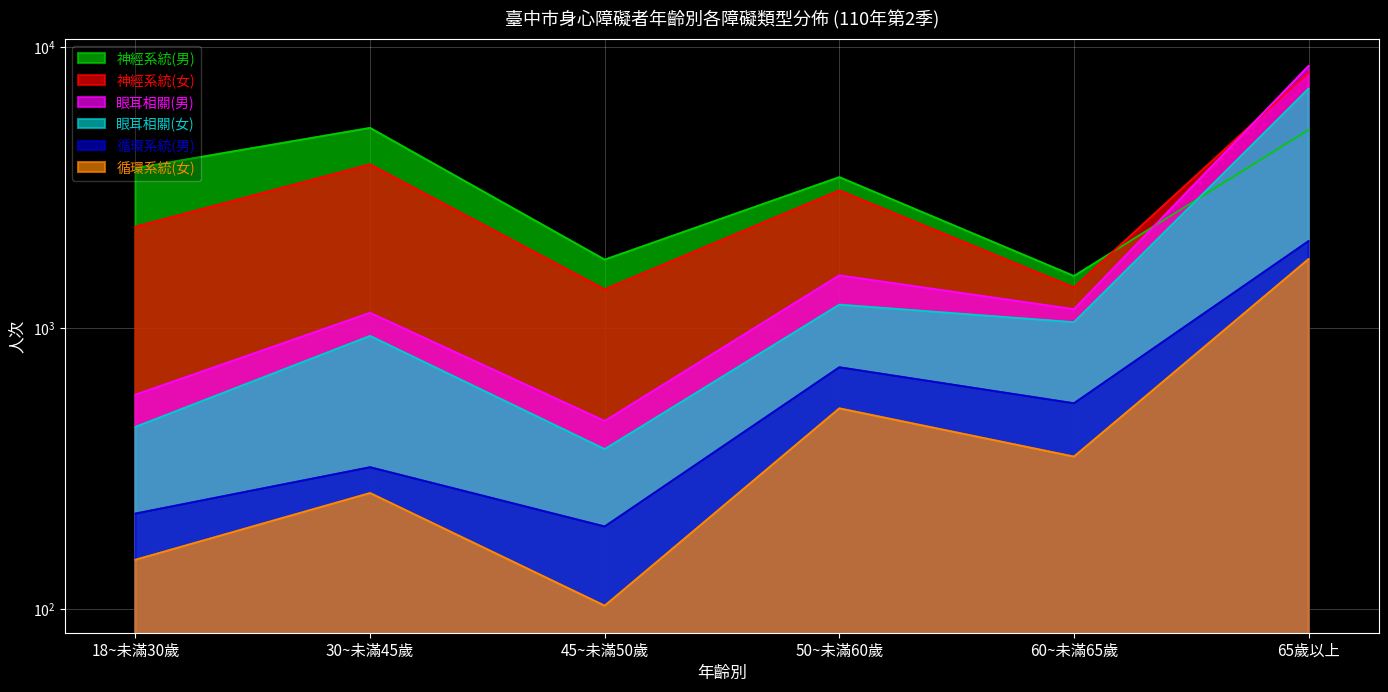

Reading left to right, what are all the values shown in this chart?

神經系統(男): 18~未滿30歲=3698	30~未滿45歲=5141	45~未滿50歲=1749	50~未滿60歲=3436	60~未滿65歲=1530	65歲以上=5064
神經系統(女): 18~未滿30歲=2290	30~未滿45歲=3814	45~未滿50歲=1372	50~未滿60歲=3082	60~未滿65歲=1393	65歲以上=8101
眼耳相關(男): 18~未滿30歲=579	30~未滿45歲=1132	45~未滿50歲=467	50~未滿60歲=1538	60~未滿65歲=1166	65歲以上=8544
眼耳相關(女): 18~未滿30歲=445	30~未滿45歲=937	45~未滿50歲=371	50~未滿60歲=1210	60~未滿65歲=1048	65歲以上=7095
循環系統(男): 18~未滿30歲=219	30~未滿45歲=320	45~未滿50歲=197	50~未滿60歲=725	60~未滿65歲=540	65歲以上=2037
循環系統(女): 18~未滿30歲=150	30~未滿45歲=259	45~未滿50歲=103	50~未滿60歲=518	60~未滿65歲=349	65歲以上=1758